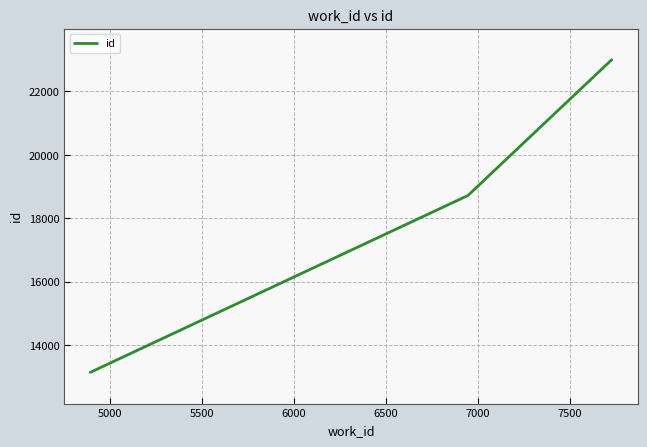

What is the average value?

19462